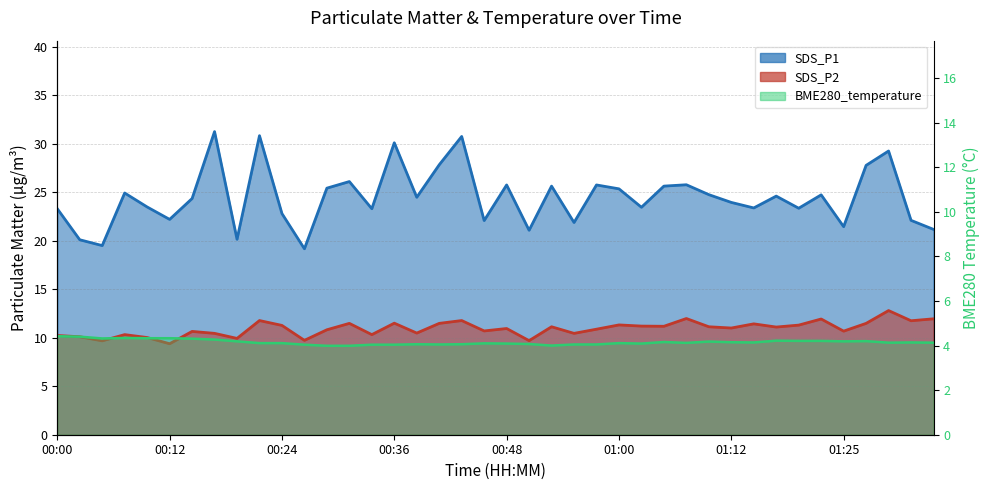

How many distinct data groups are displayed?

3